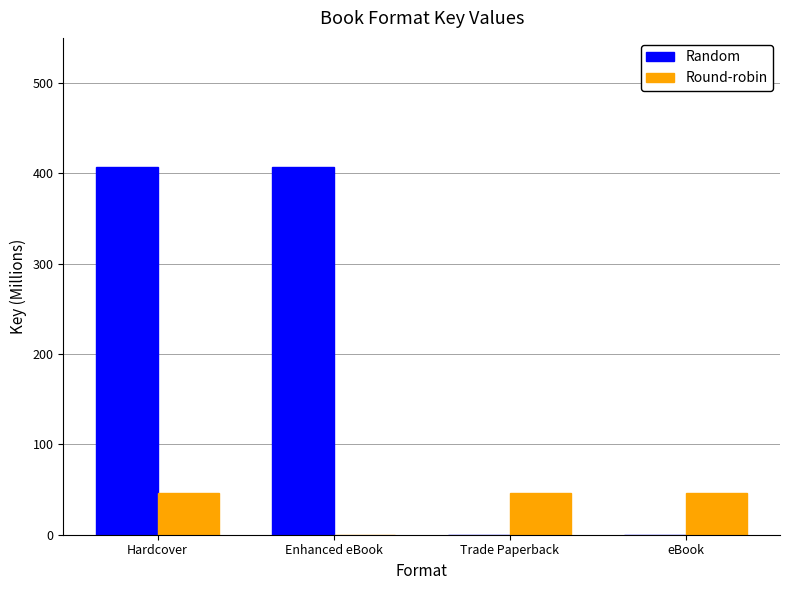

How many groups of bars are there?

4